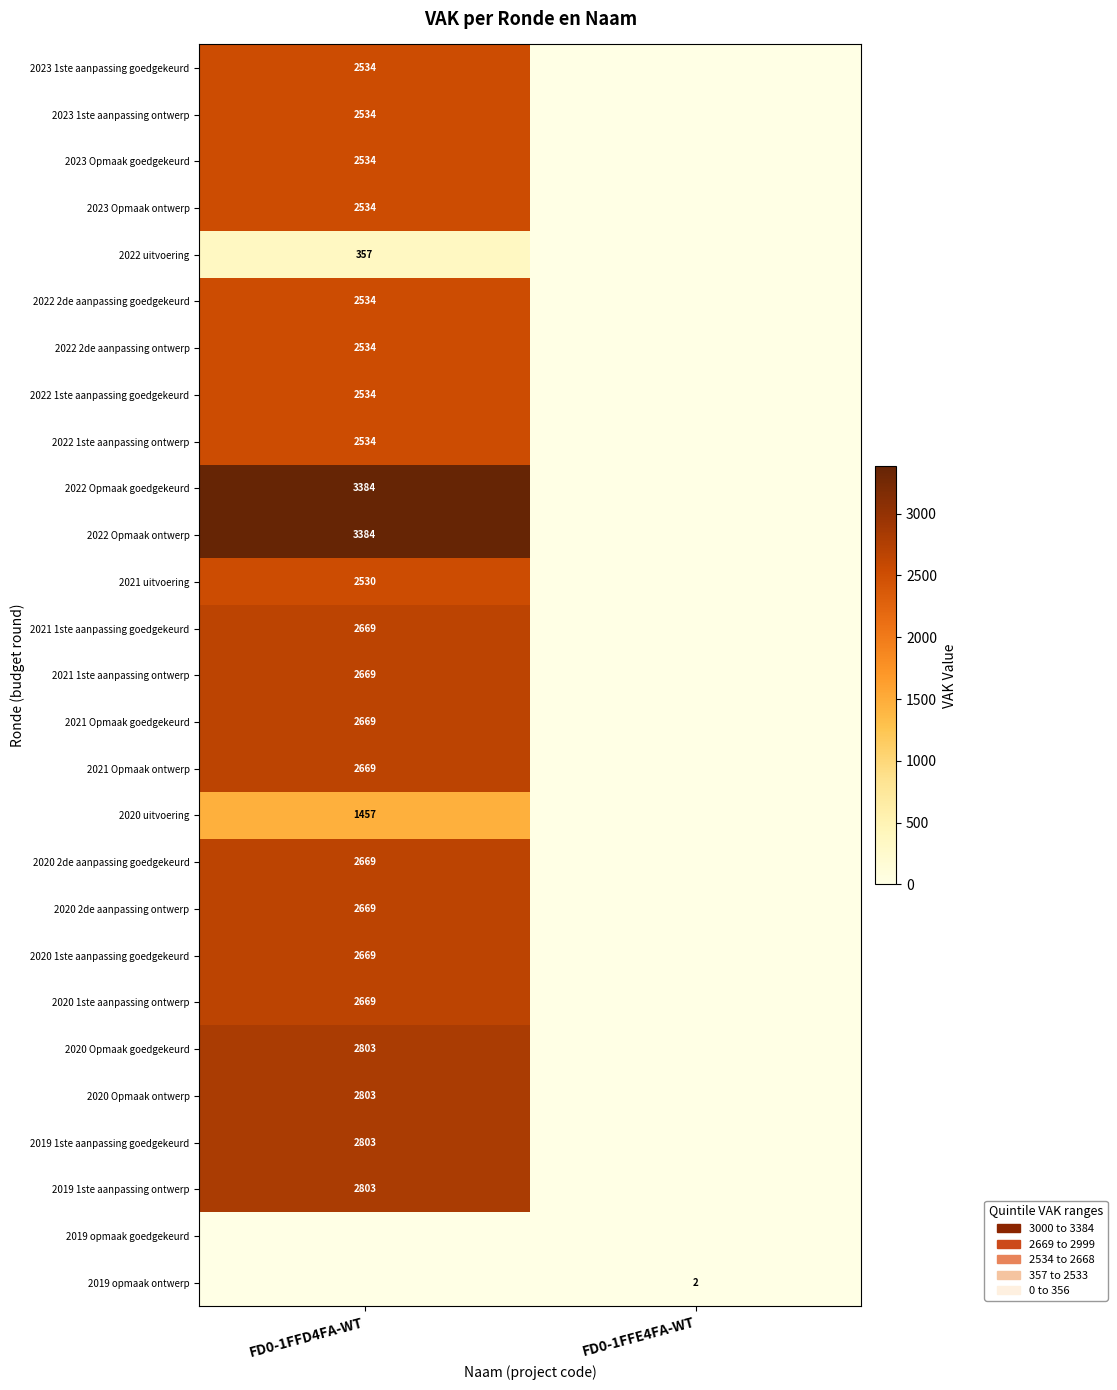

The value of 2022 2de aanpassing ontwerp at FD0-1FFD4FA-WT is 3376. True or false?

False